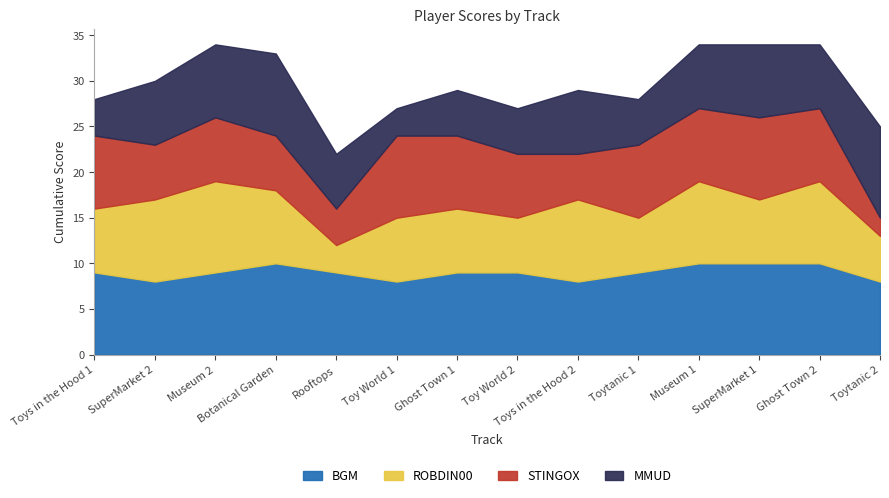

Which category has the highest value in the ROBDIN00 series?

Museum 2